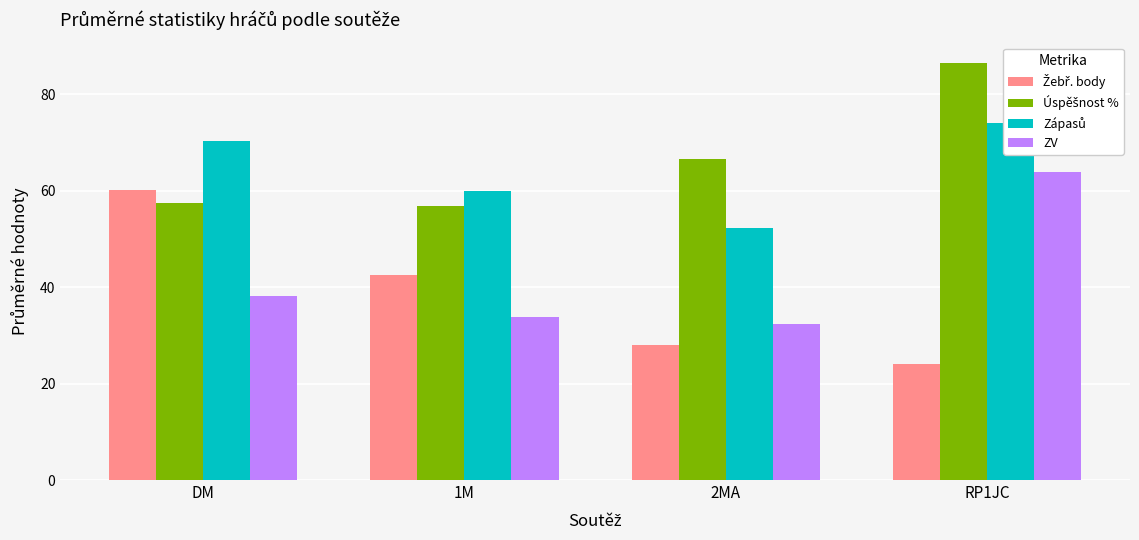

Which series changed the most between 2MA and RP1JC?

ZV